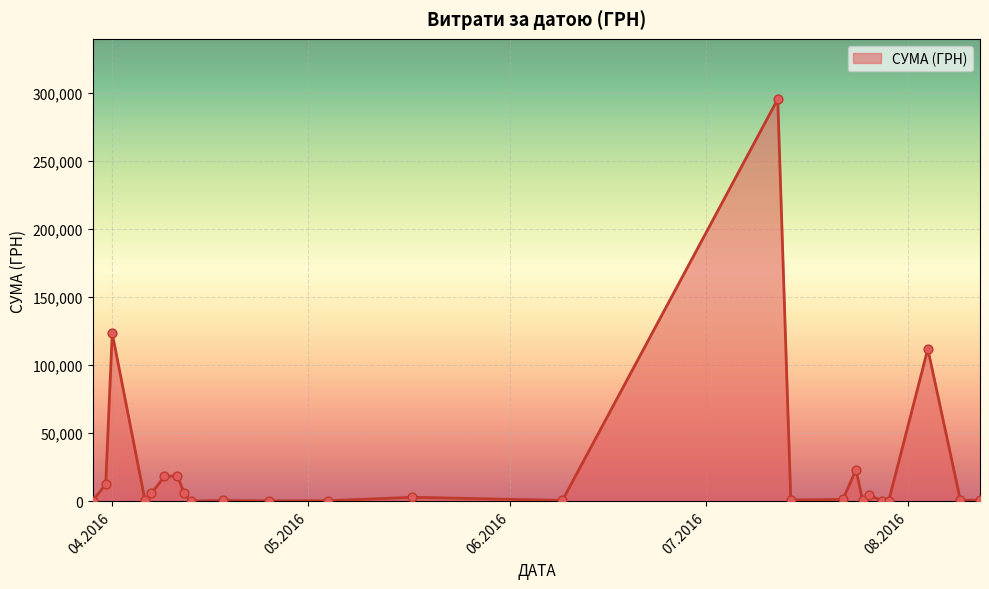

What is the difference between the maximum and minimum values?

295540.8